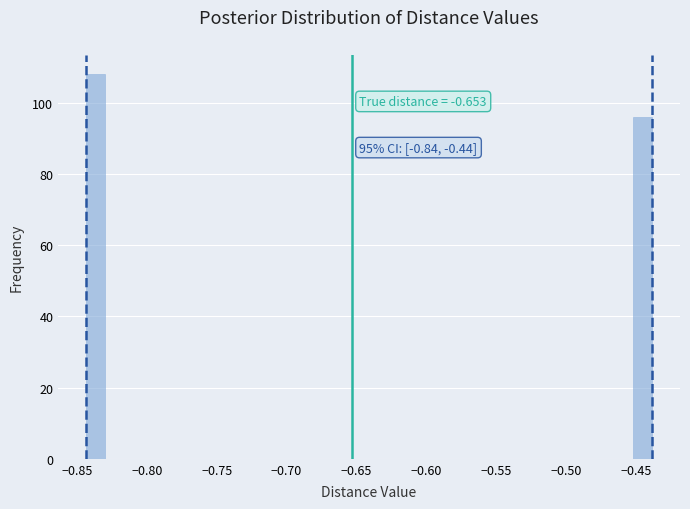

Read against the x-axis, roughly where is the centre of the tallest bar?

-0.835